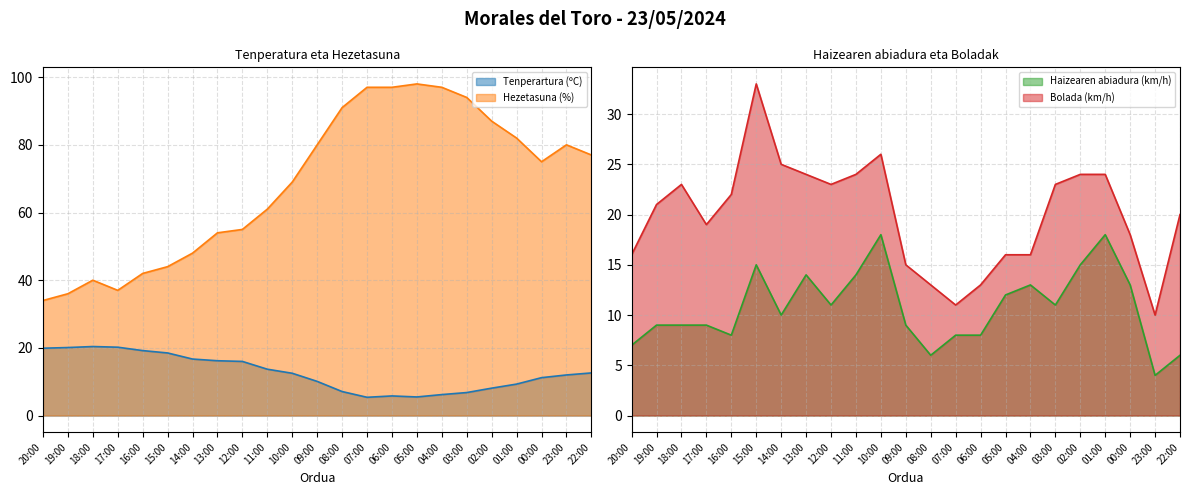

At which category is the sum across all series the highest?

03:00